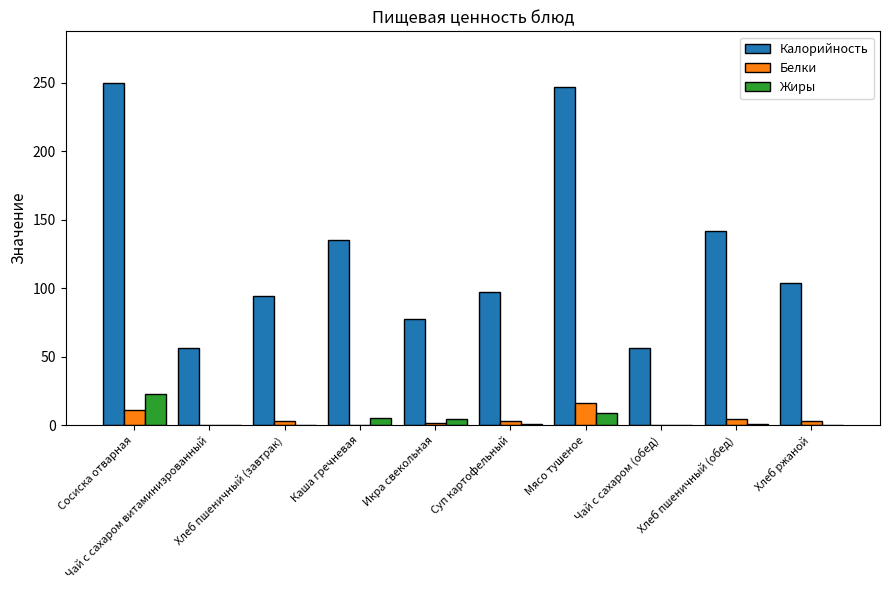

Which series has the largest total across all categories?

Калорийность